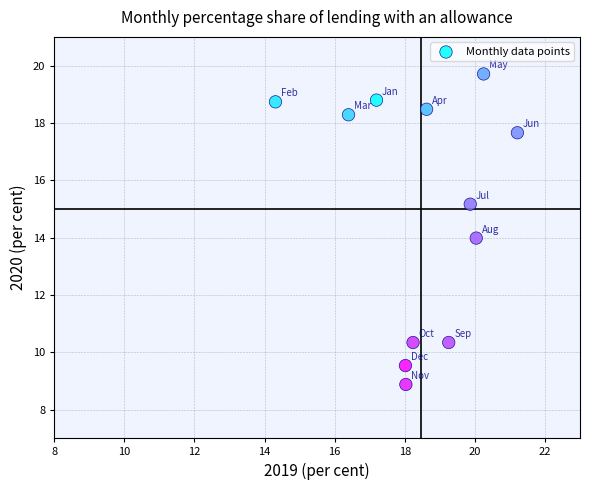

What is the range of X values (max minus min)?

6.9